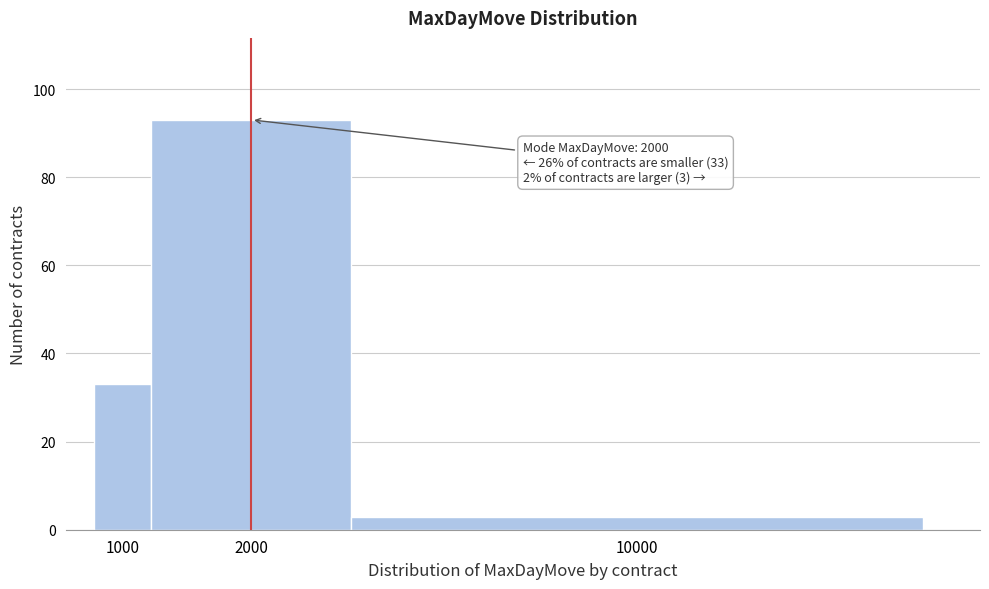

Reading left to right, transcribe all the data shown in this chart.

33	93	3